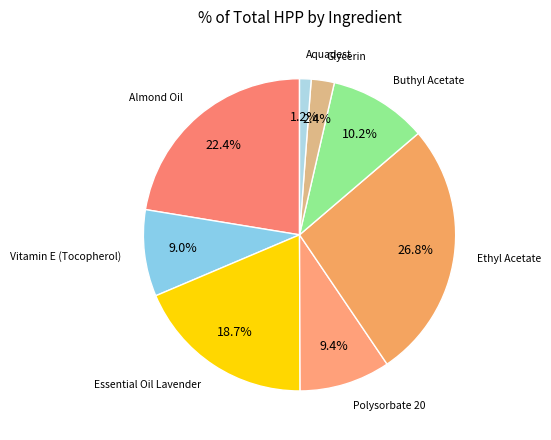

To the nearest percent, what portion does Buthyl Acetate represent?

10%